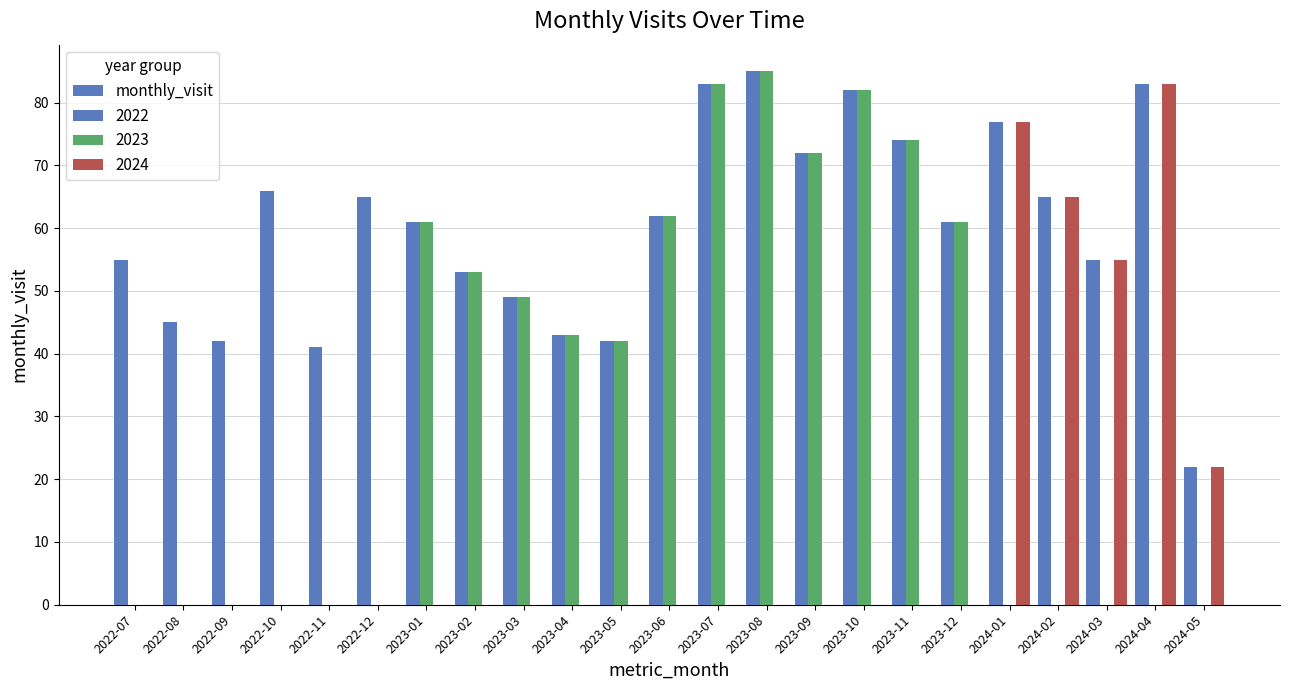

Does the chart contain stacked bars?

No